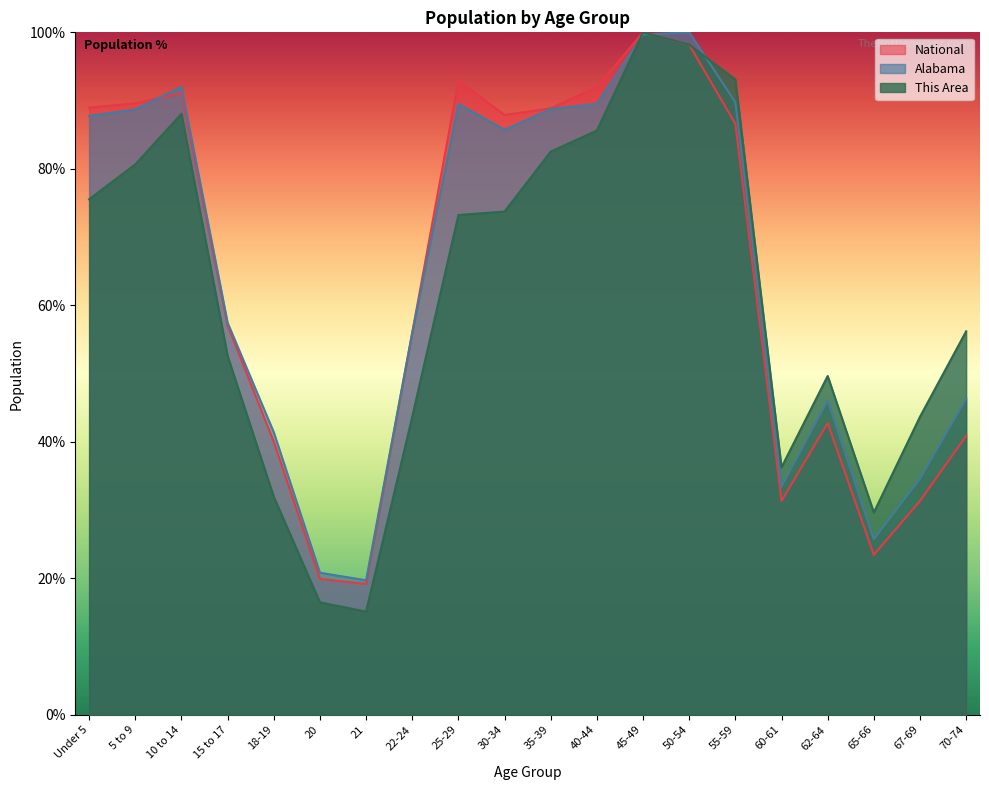

Where is Alabama nearest to the value 59?

15 to 17